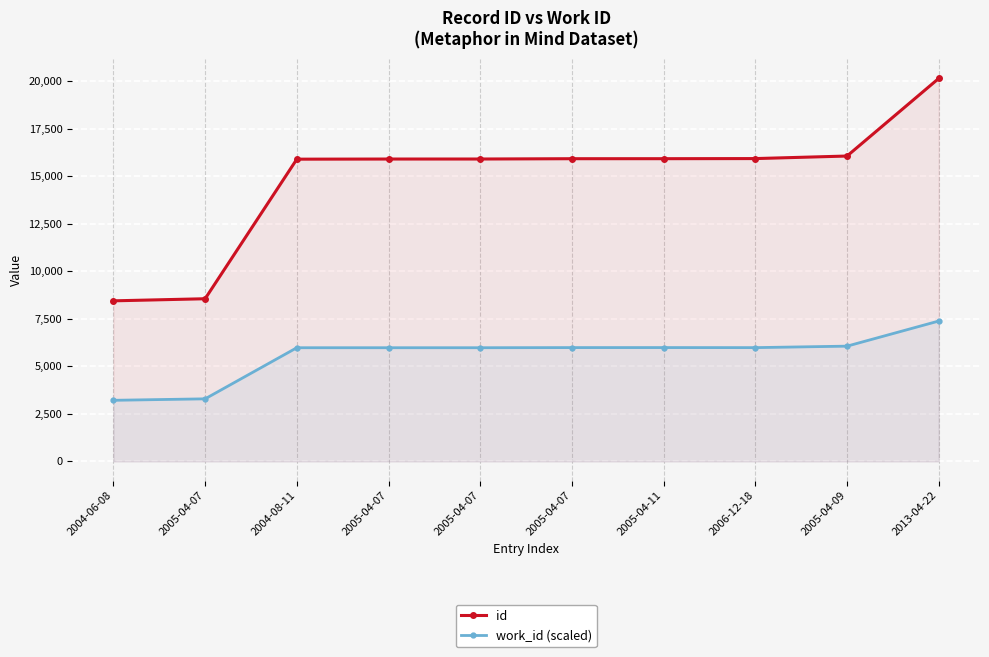

Where is id nearest to the value 14287?

2004-08-11